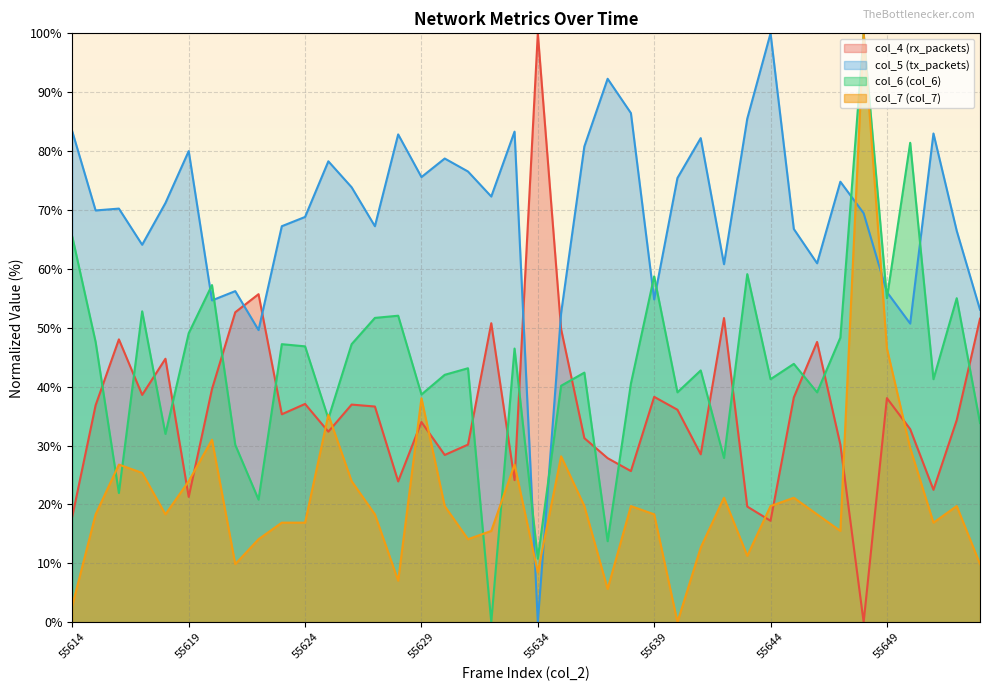

List the series in order of their overall mean, lowest first.

col_7 (col_7), col_4 (rx_packets), col_6 (col_6), col_5 (tx_packets)